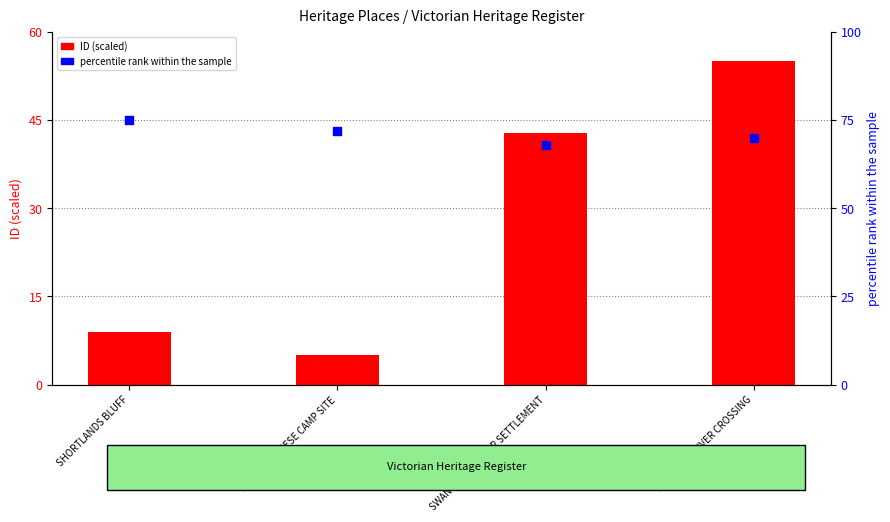

At which category is the sum across all series the highest?

BUCKLAND RIVER CROSSING